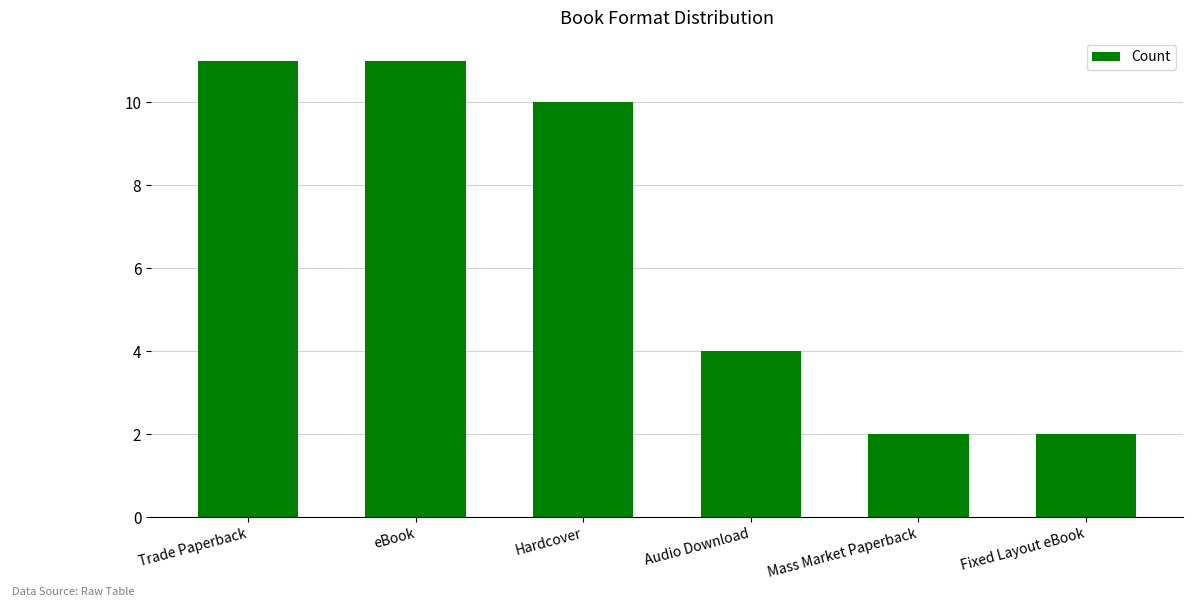

How many bars are there in total?

6